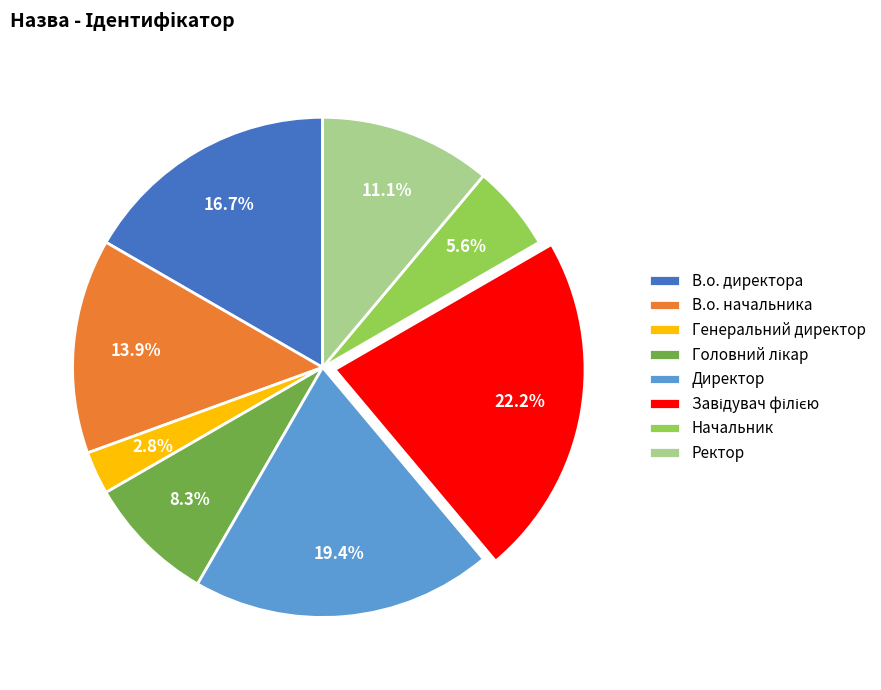

Is there a majority slice in this chart?

No